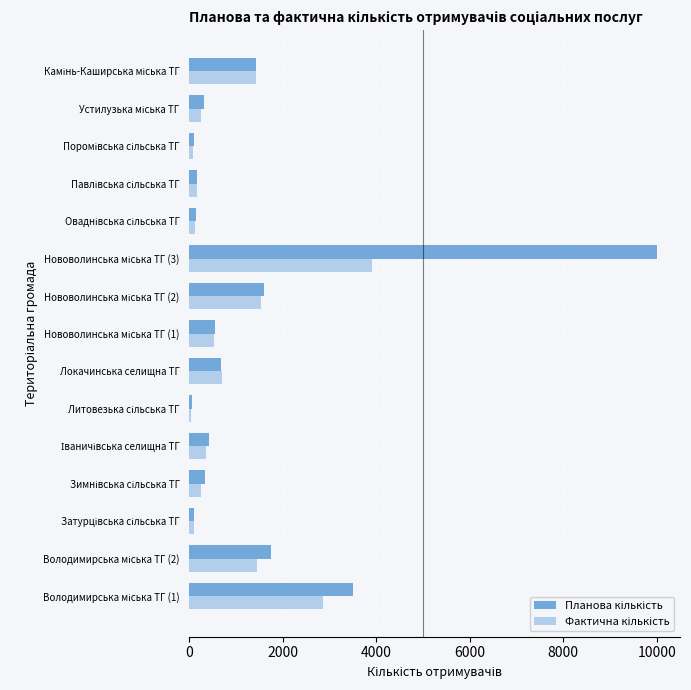

What is the maximum value shown in the chart?

10000